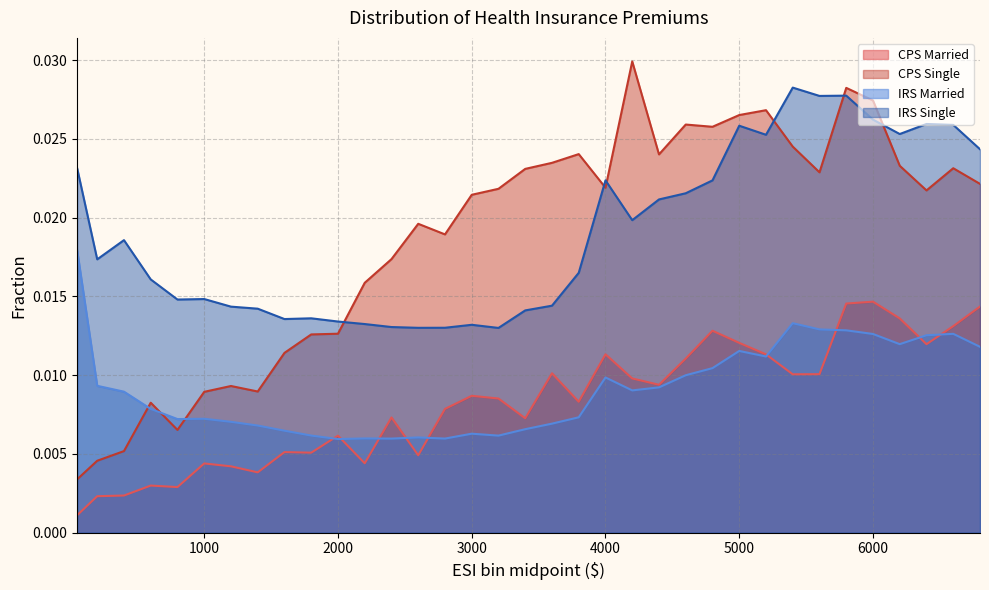

Which series changed the most between 2200 and 3200?

CPS Single